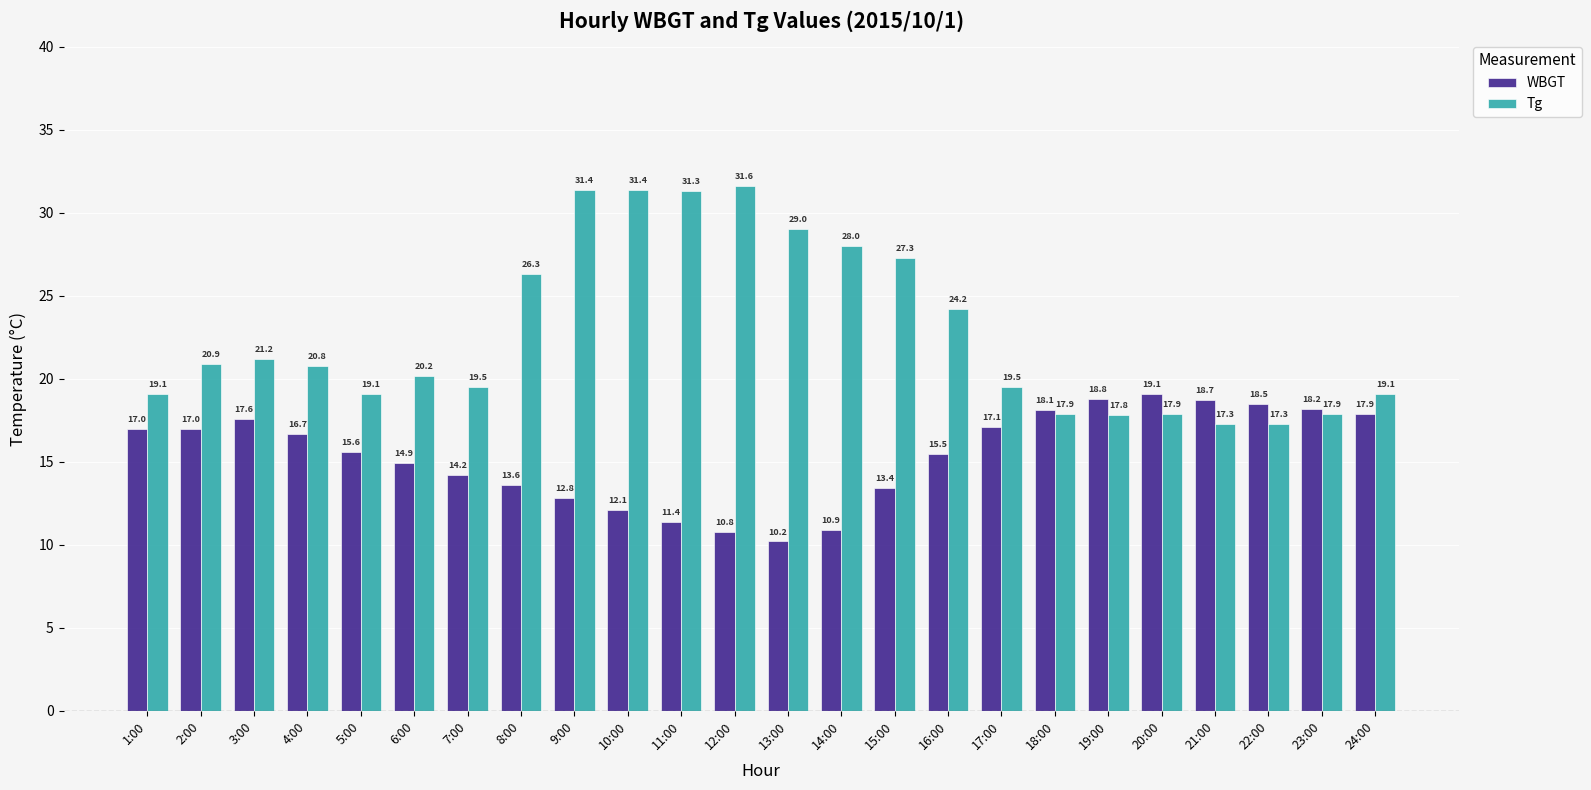

The value of WBGT at 20:00 is 19.1. True or false?

True